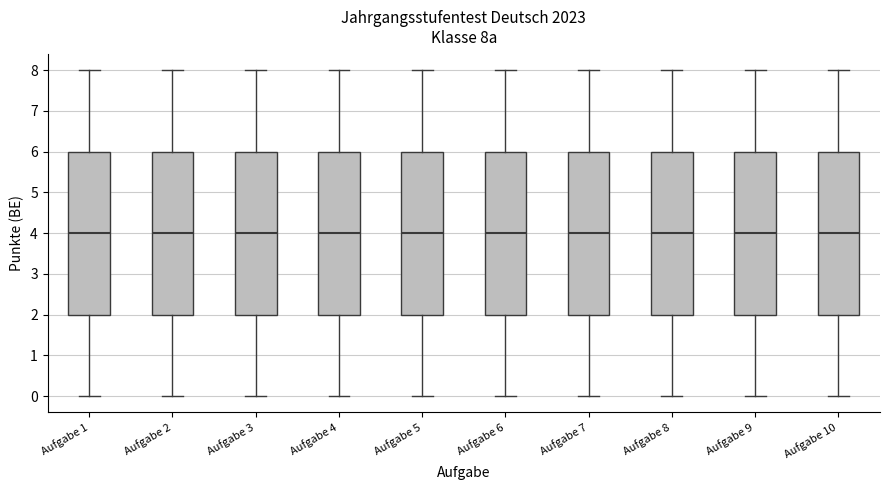

Where does the upper whisker of the box for Aufgabe 3 end on the y-axis? The values are not printed on the chart, so give them approximately, as read against the axis.

8